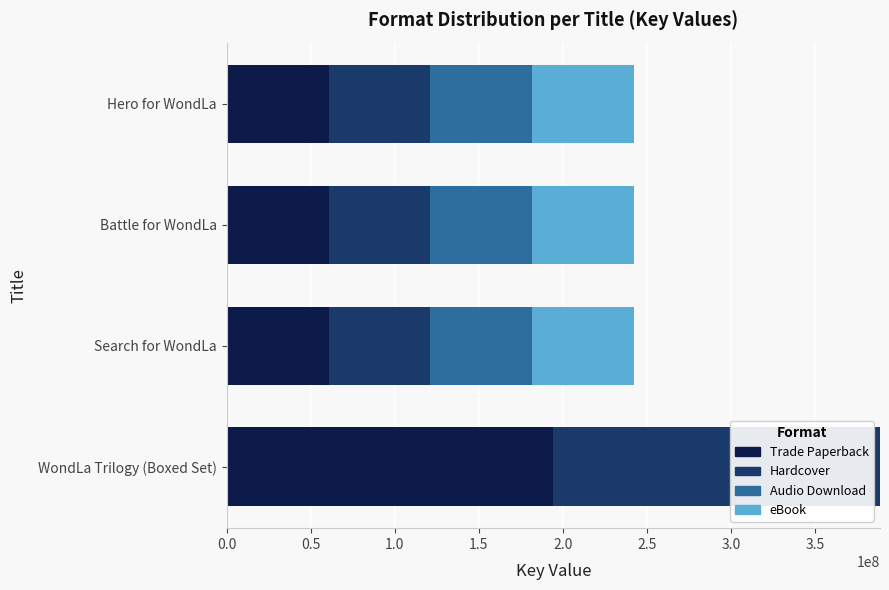

How many categories are shown in the chart?

4